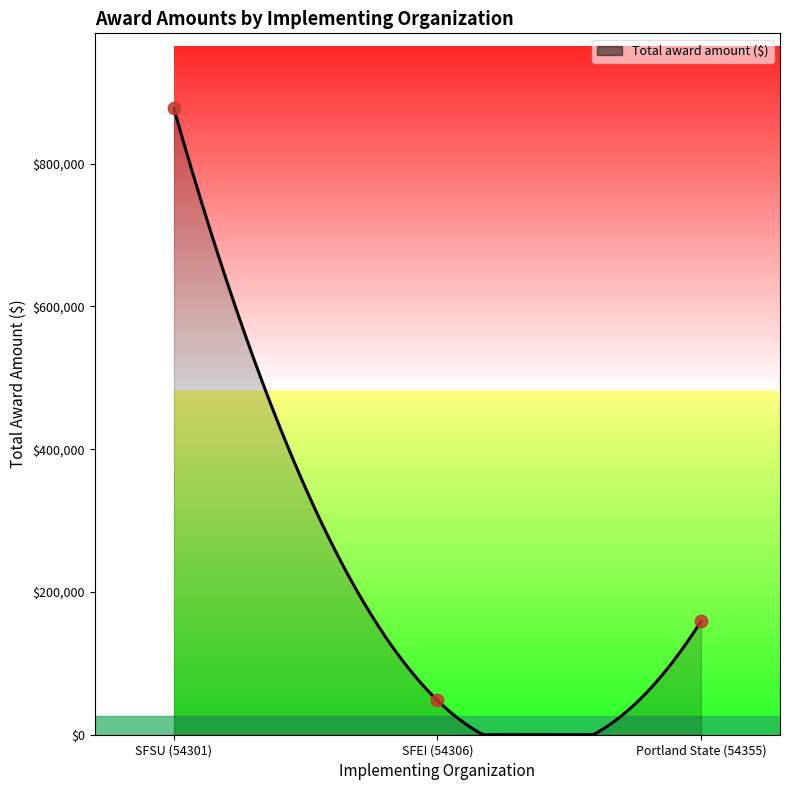

What is the change in value from SFEI (54306) to Portland State (54355)?

+110569.9